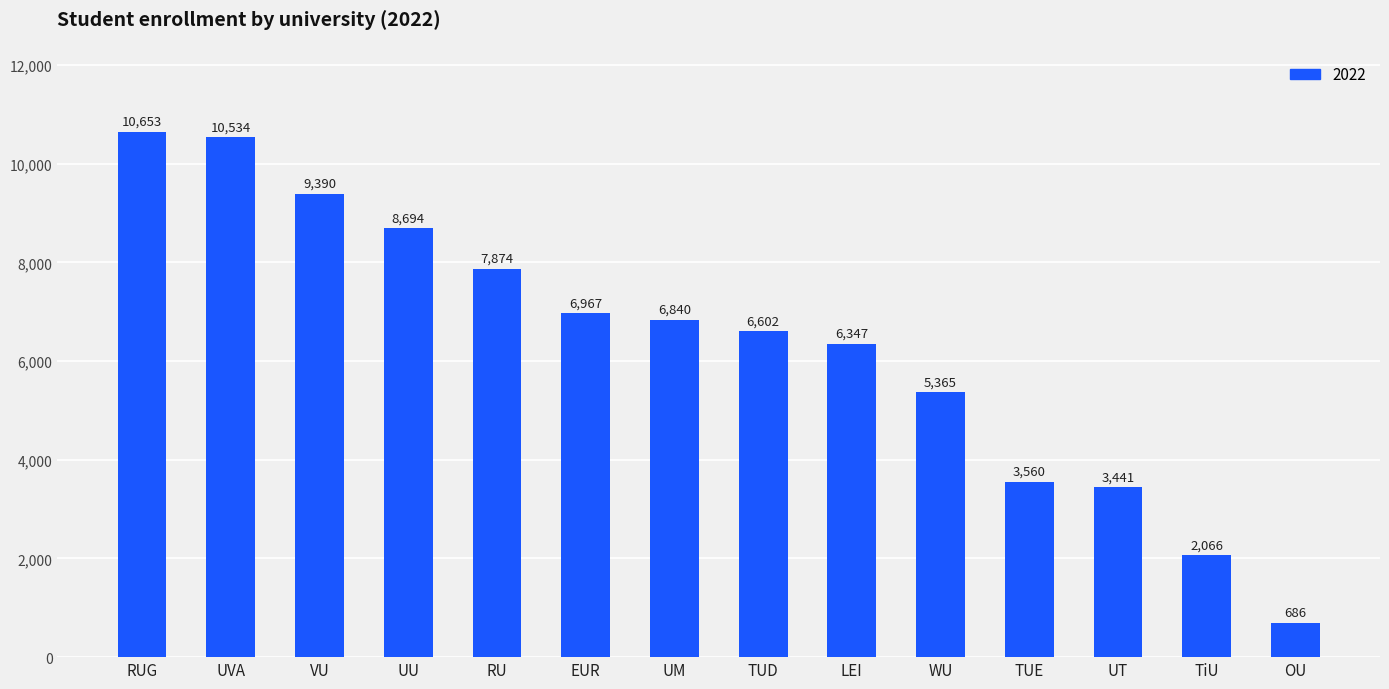

How many bars are there in total?

14